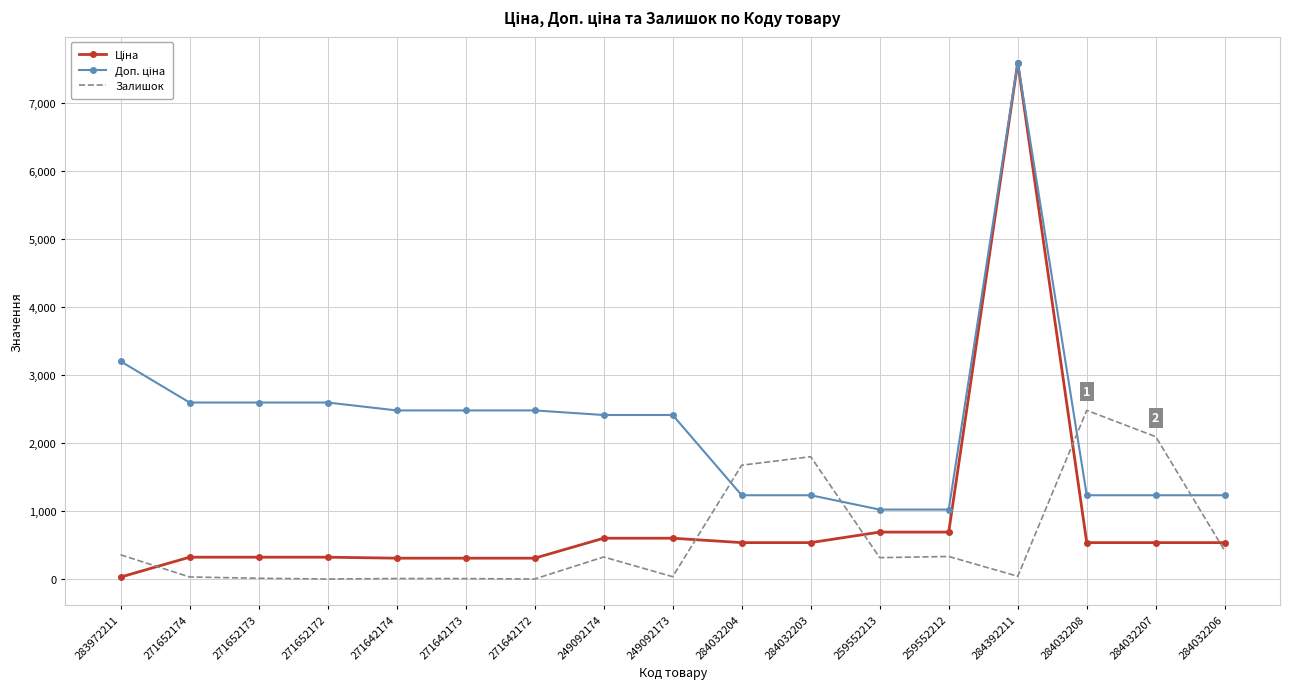

At which category does the chart reach its peak across all series?

284392211